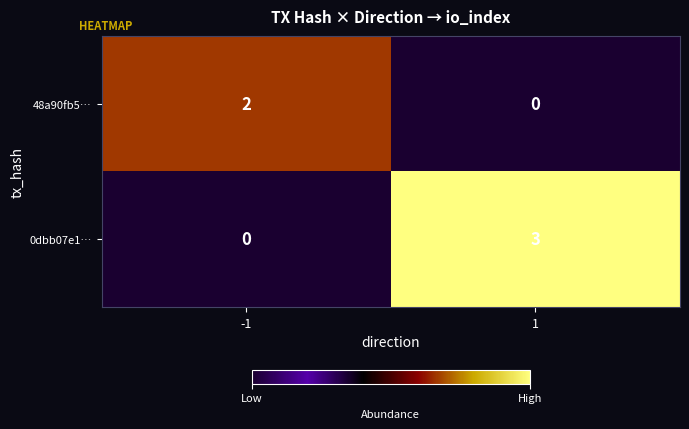

What is the approximate value of 0dbb07e1… at 1?

3